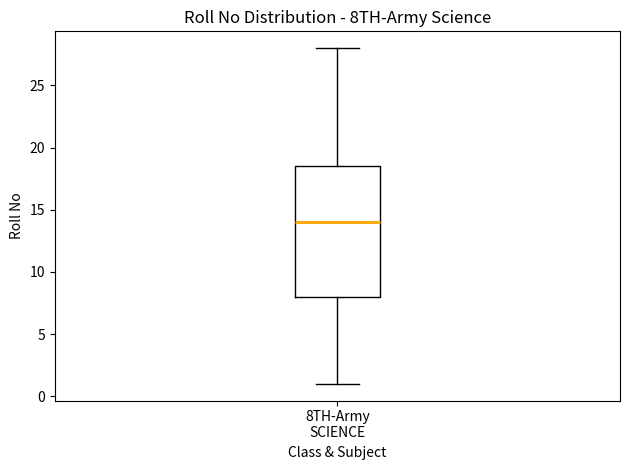

Where does the median line of the box for 8TH-Army SCIENCE sit on the y-axis? The values are not printed on the chart, so give them approximately, as read against the axis.

14.0